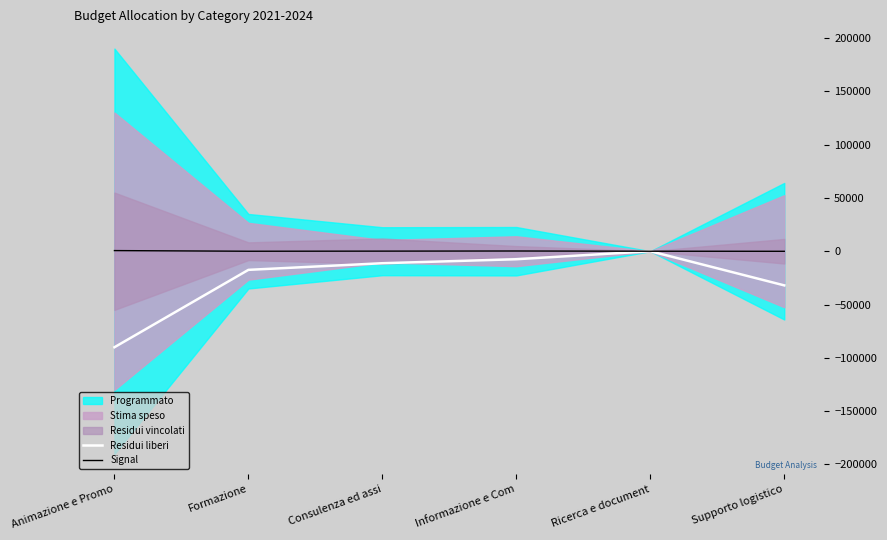

True or false: Signal and Residui liberi intersect in this chart.

False